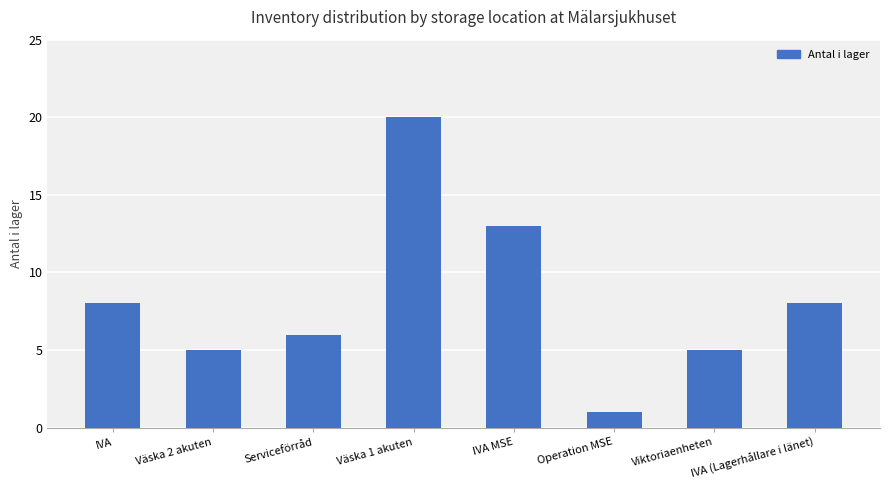

Reading left to right, transcribe all the data shown in this chart.

8	5	6	20	13	1	5	8